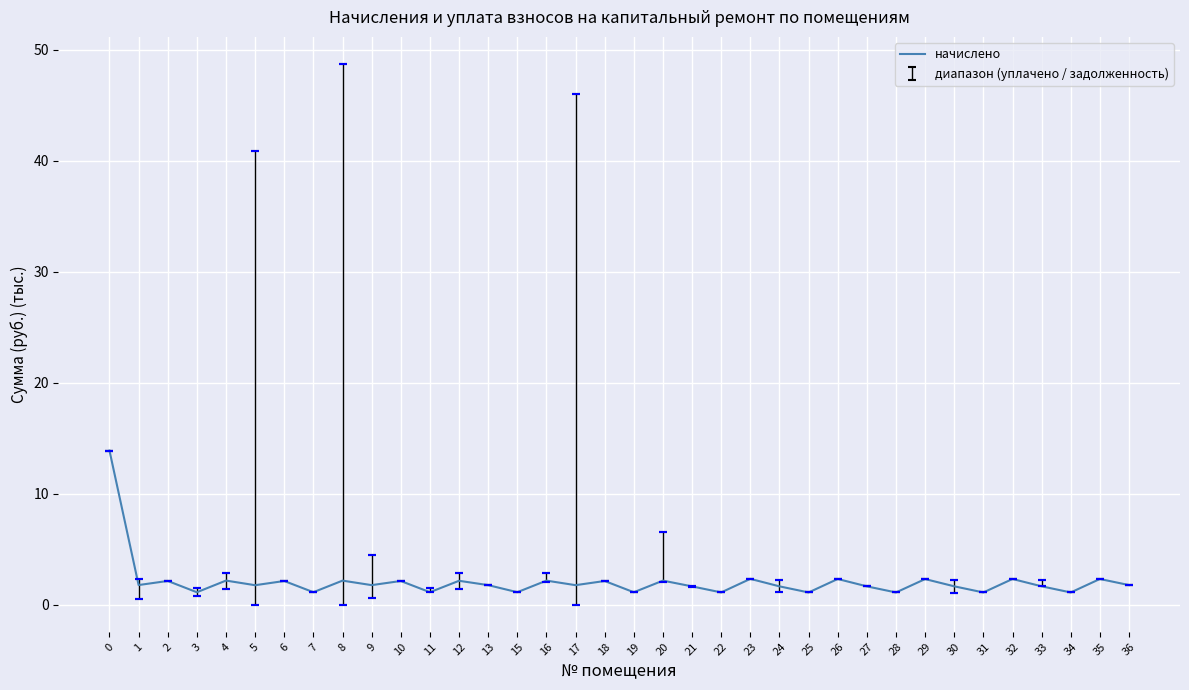

What is the value of the 6th point from the left?

1.8